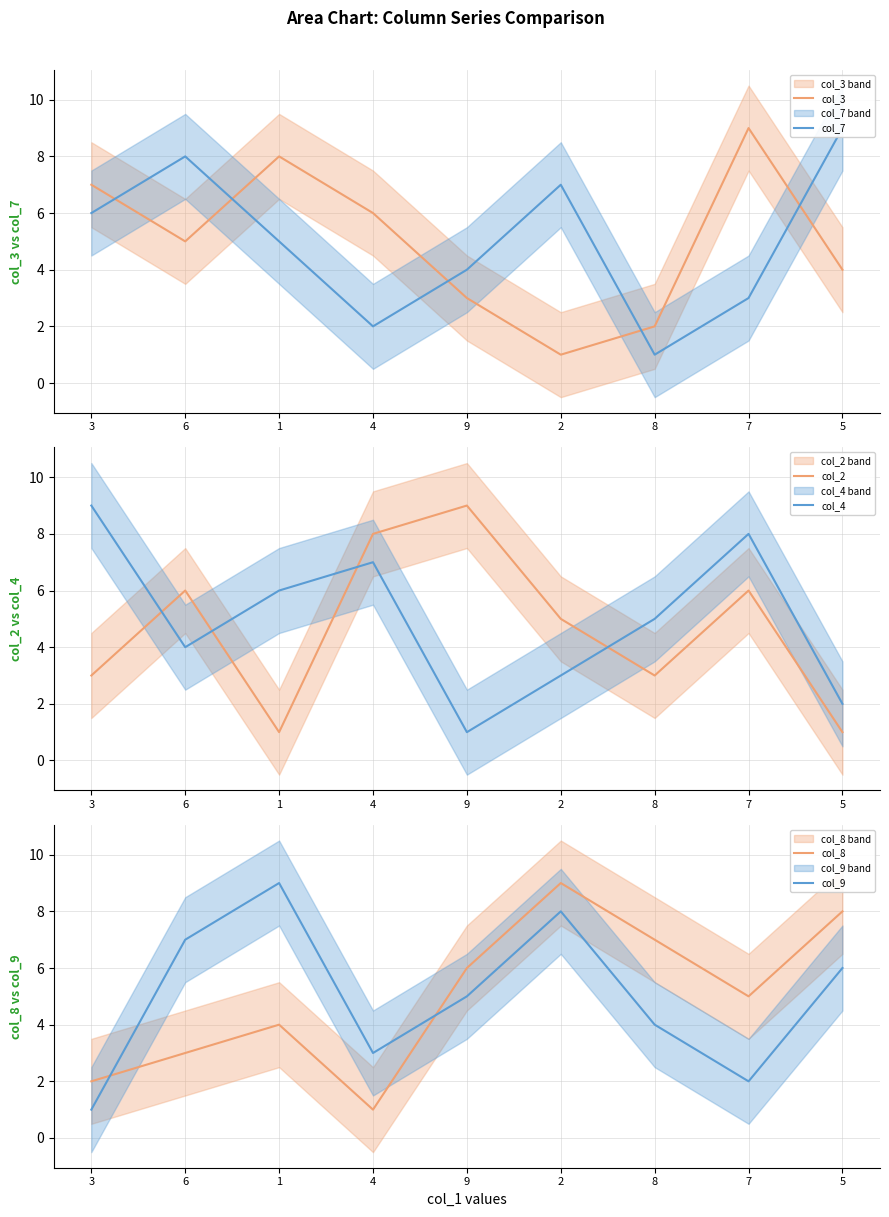

What is the maximum value shown in the chart?

9